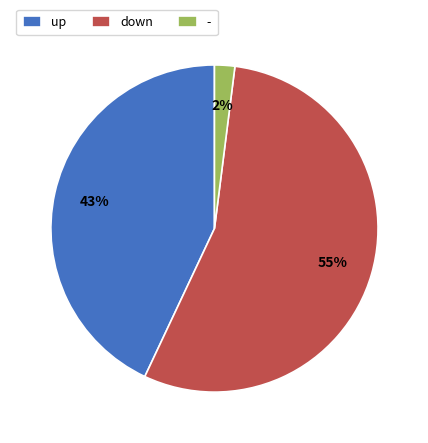

What percentage is the down slice, to the nearest percent?

55%